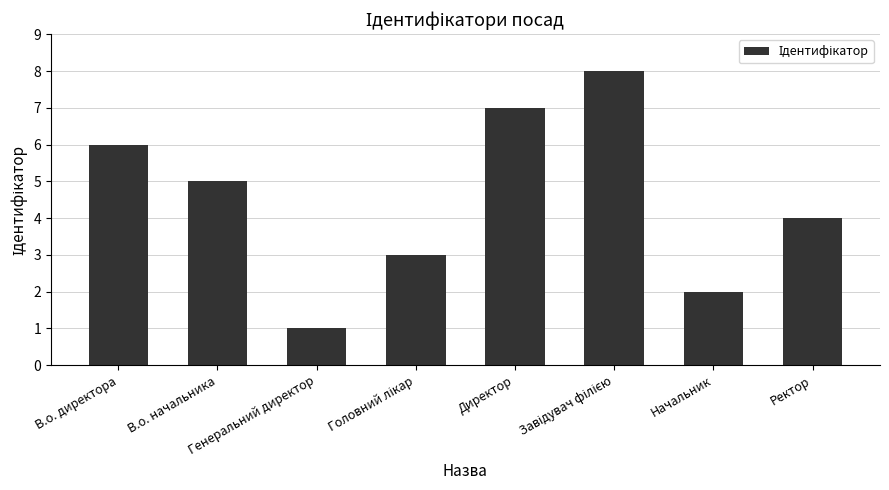

What is the value of the 5th bar from the left?

7